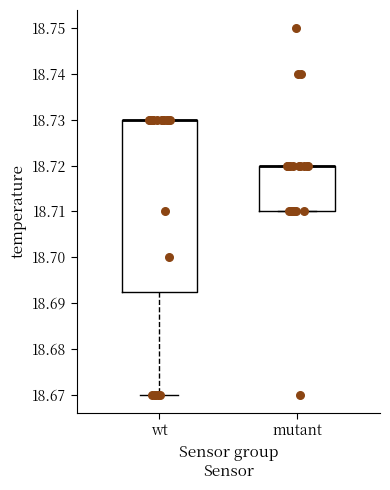

Comparing the boxes themselves (not the whiskers), which one is the tallest?

wt